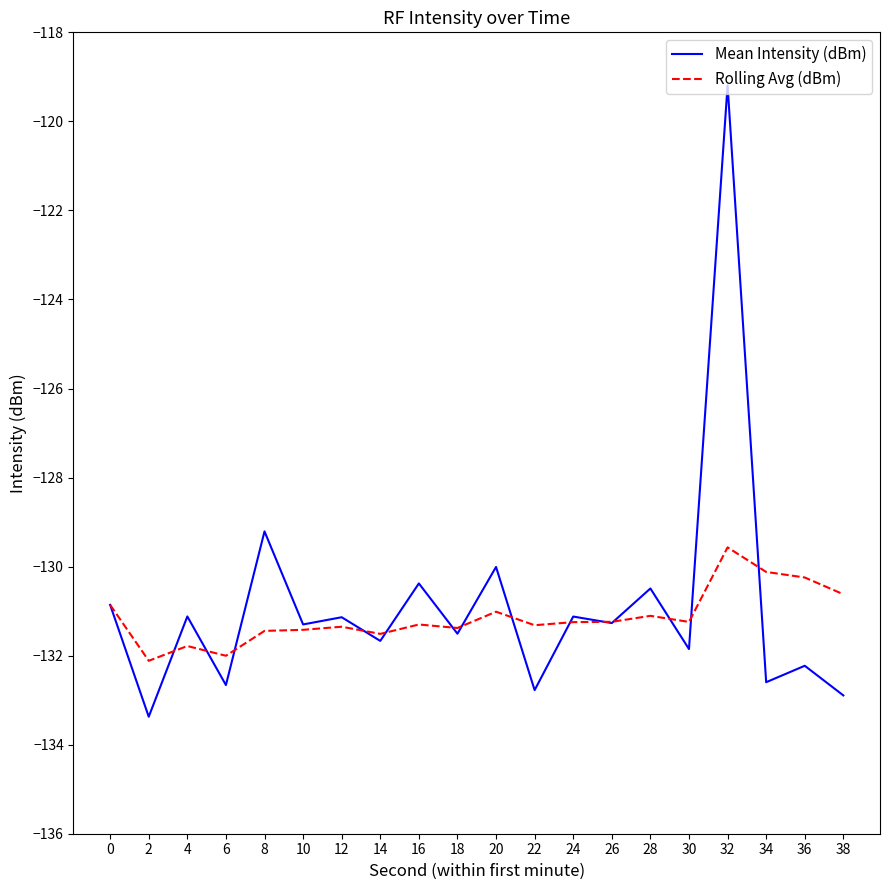

At 34, list the series in order from smallest to largest.

Mean Intensity (dBm), Rolling Avg (dBm)